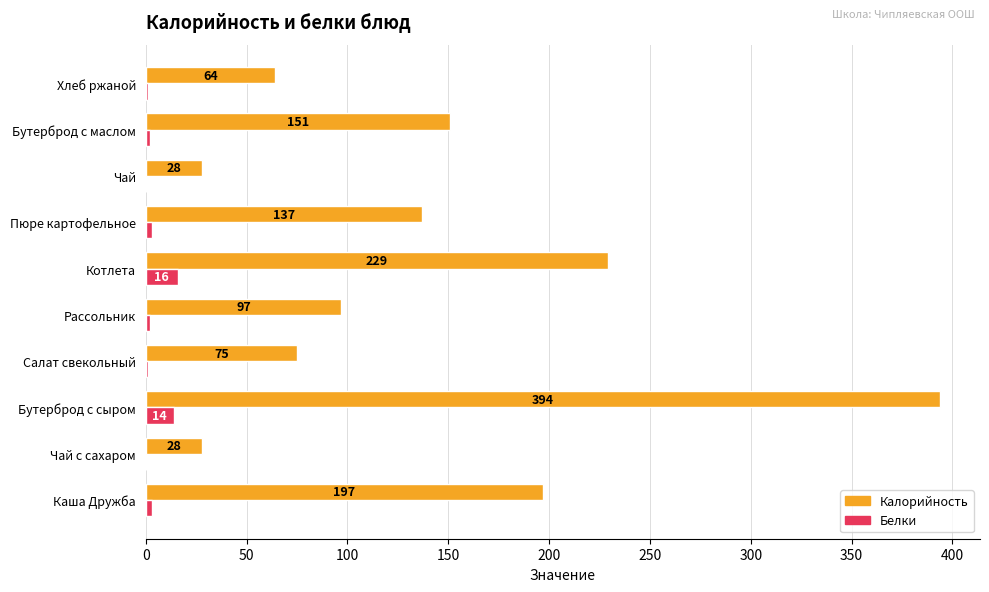

Is it true that Калорийность equals 394 at Бутерброд с сыром?

True